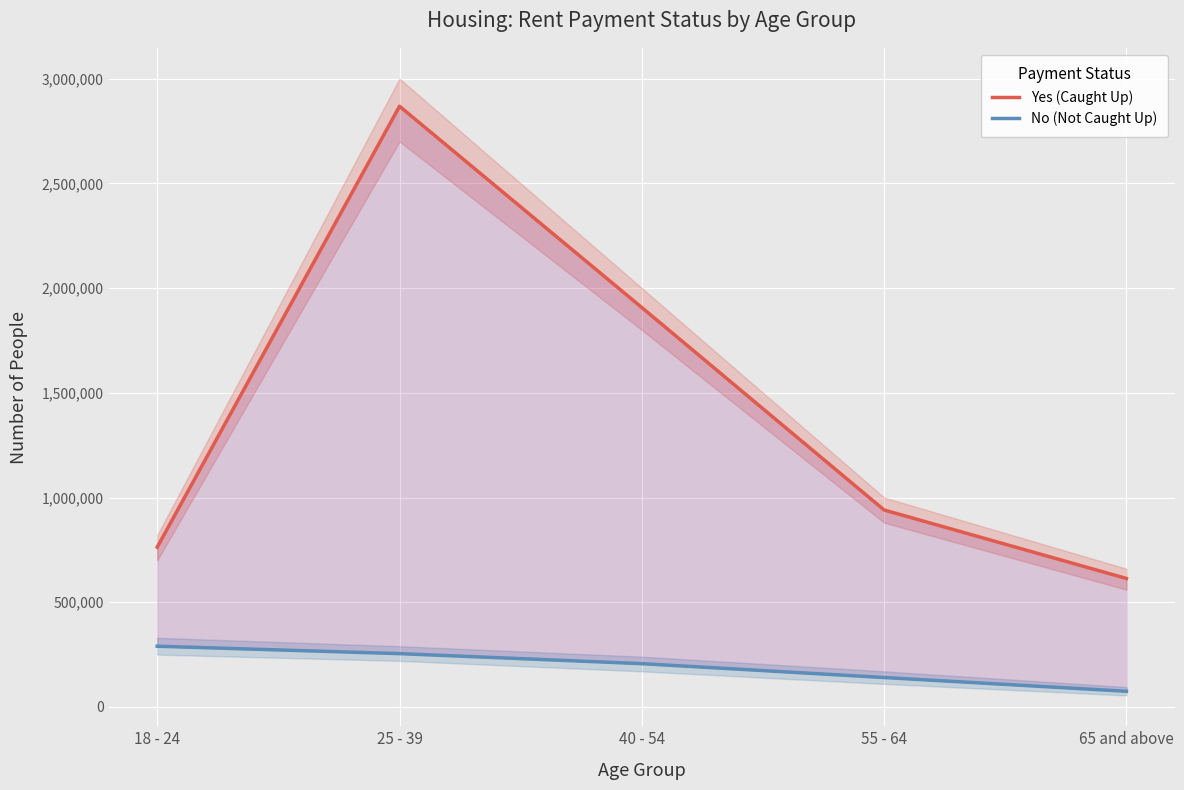

The value of Yes (Caught Up) at 18 - 24 is 762722. True or false?

True